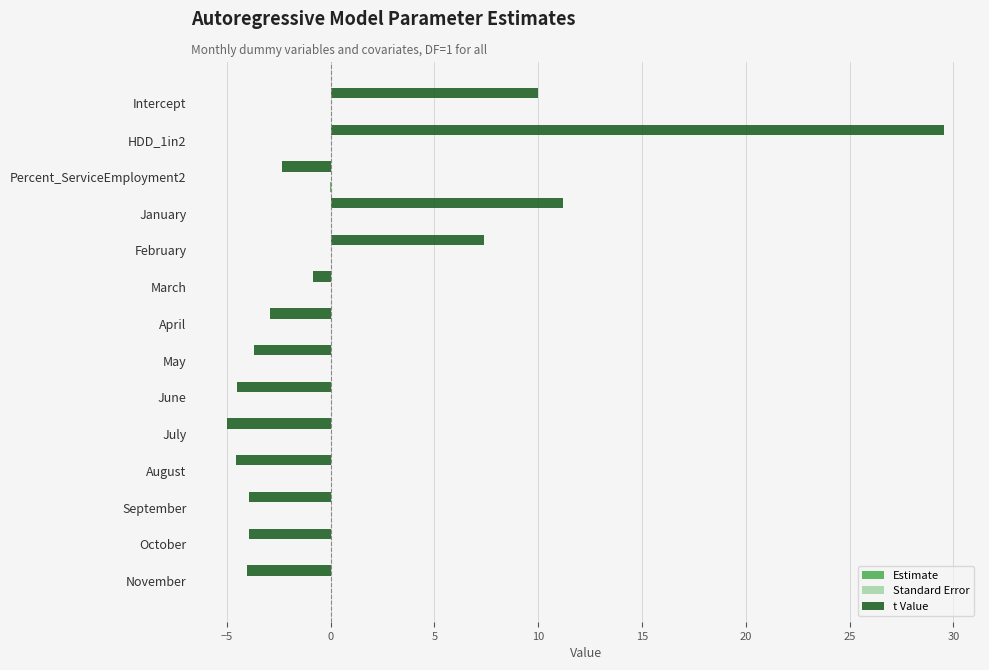

Which series has the largest total across all categories?

t Value